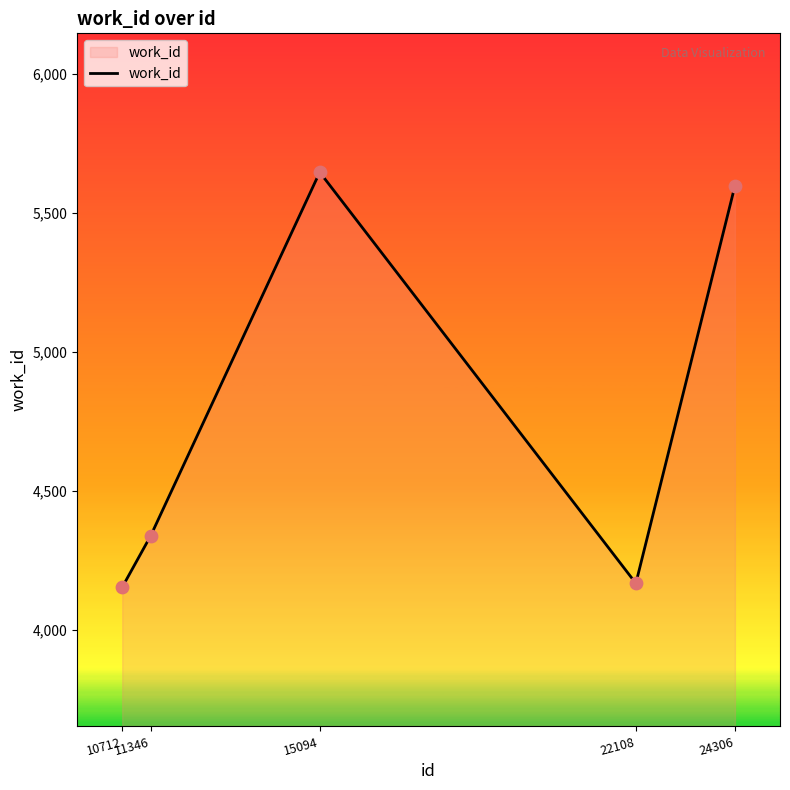

Between 24306 and 10712, which is larger?

24306